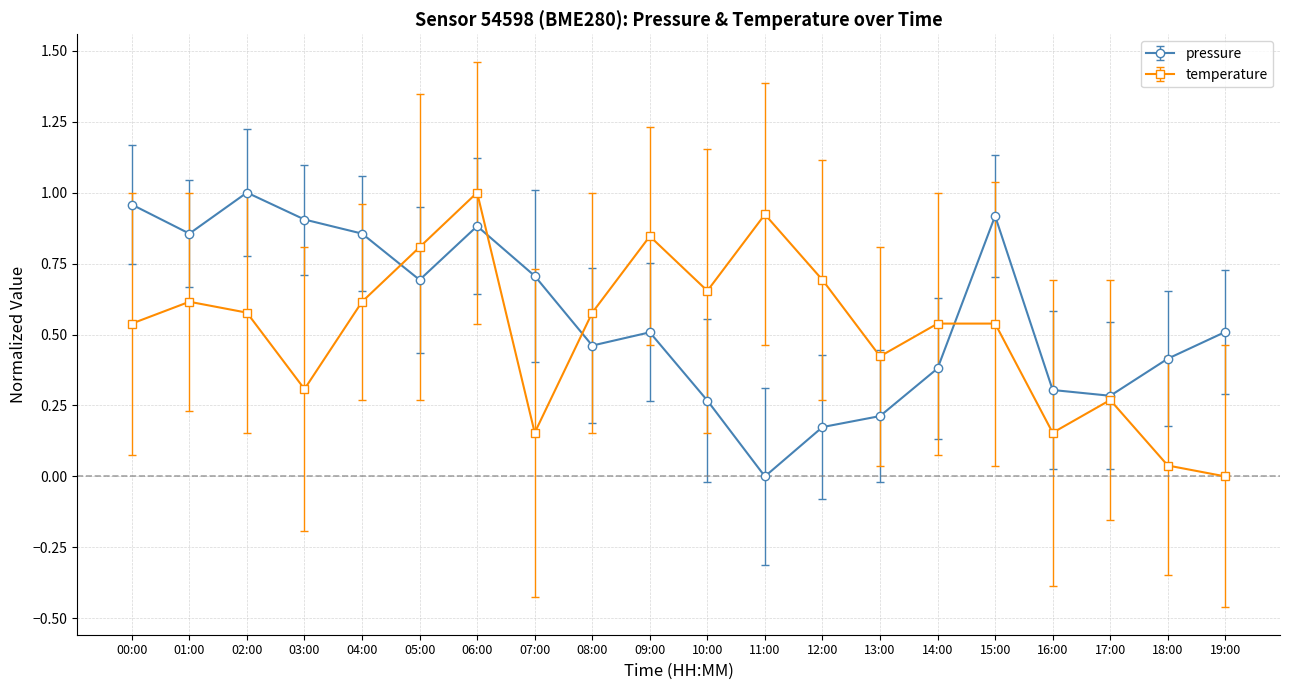

After their last crossing, which series has the higher values: temperature or pressure?

pressure